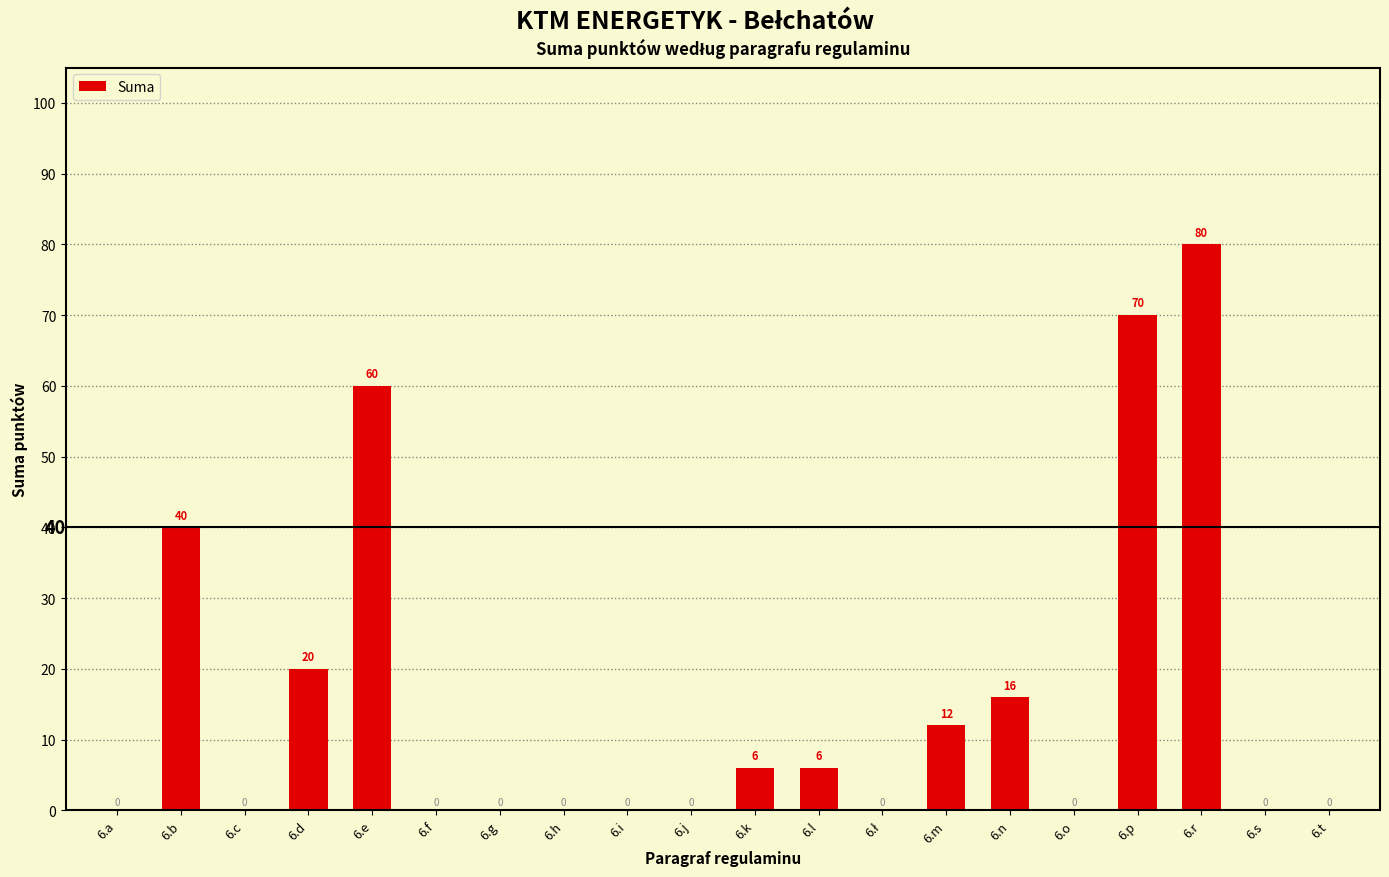

What value does the data have at 6.r, to the nearest 5?

80